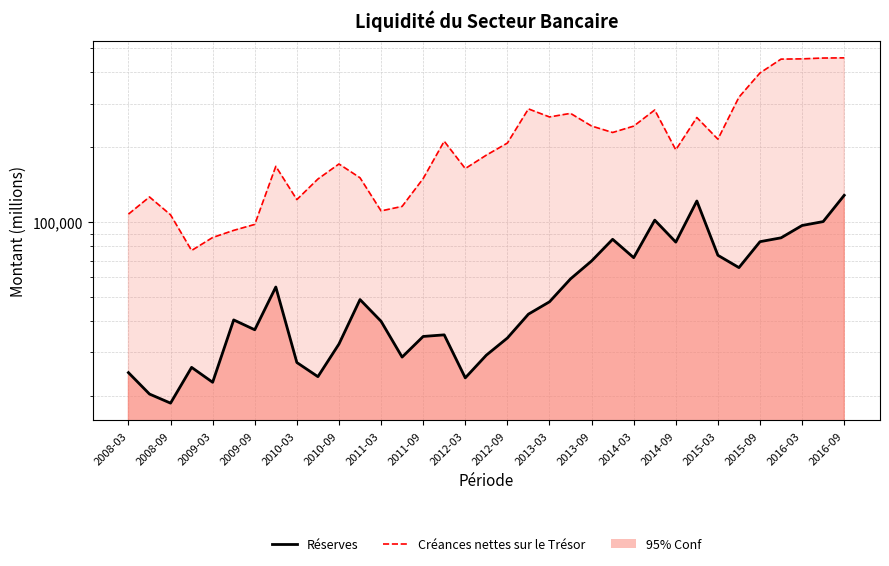

Rank the categories by Réserves value from lowest to highest.

2008-09, 2008-06, 2009-03, 2012-03, 2010-06, 2008-03, 2008-12, 2010-03, 2011-06, 2012-06, 2010-09, 2012-09, 2011-09, 2011-12, 2009-09, 2011-03, 2009-06, 2012-12, 2013-03, 2010-12, 2009-12, 2013-06, 2015-06, 2013-09, 2014-03, 2015-03, 2014-09, 2015-09, 2013-12, 2015-12, 2016-03, 2016-06, 2014-06, 2014-12, 2016-09